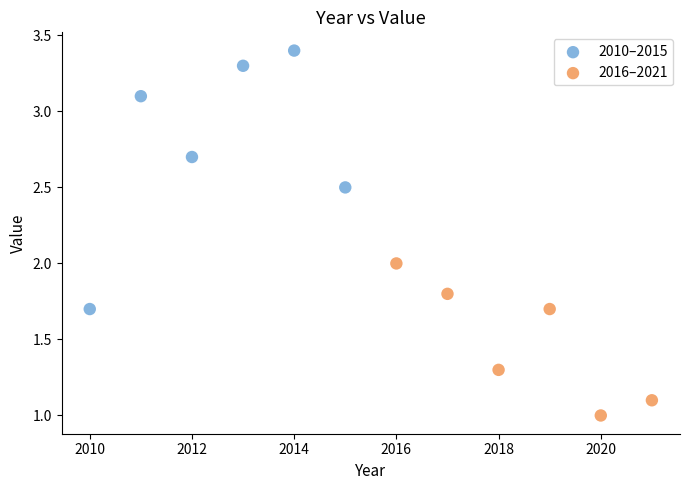

Which series has the largest Y range (max minus min)?

2010–2015